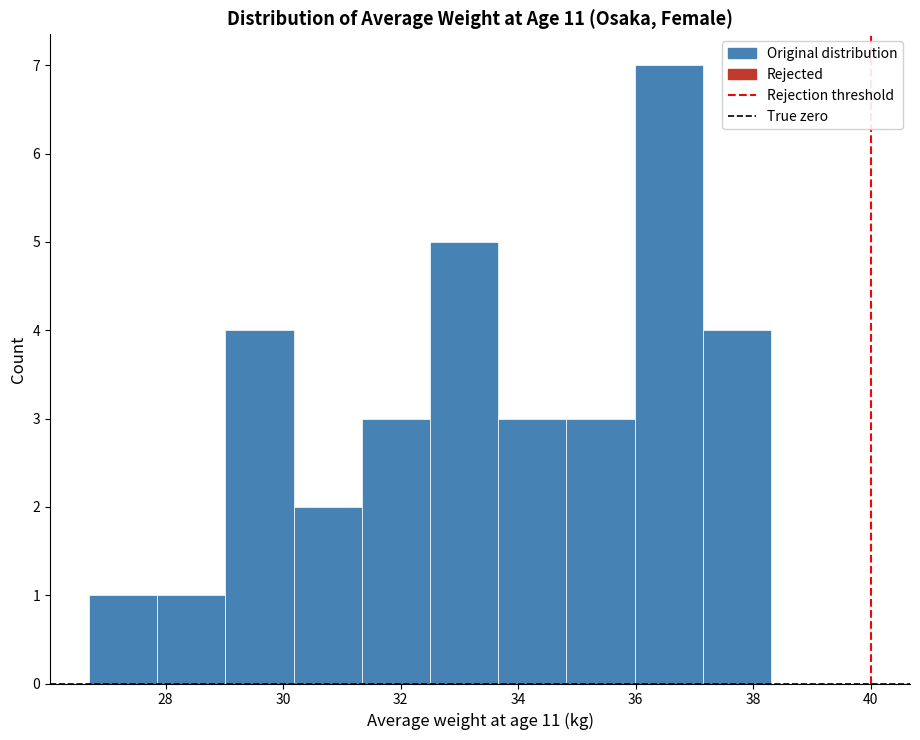

What is the height of the bar covering 26.70 to 27.86 on the x-axis? Neither the bar edges nor the heights are printed on the chart, so give them approximately, as read against the axes.

1